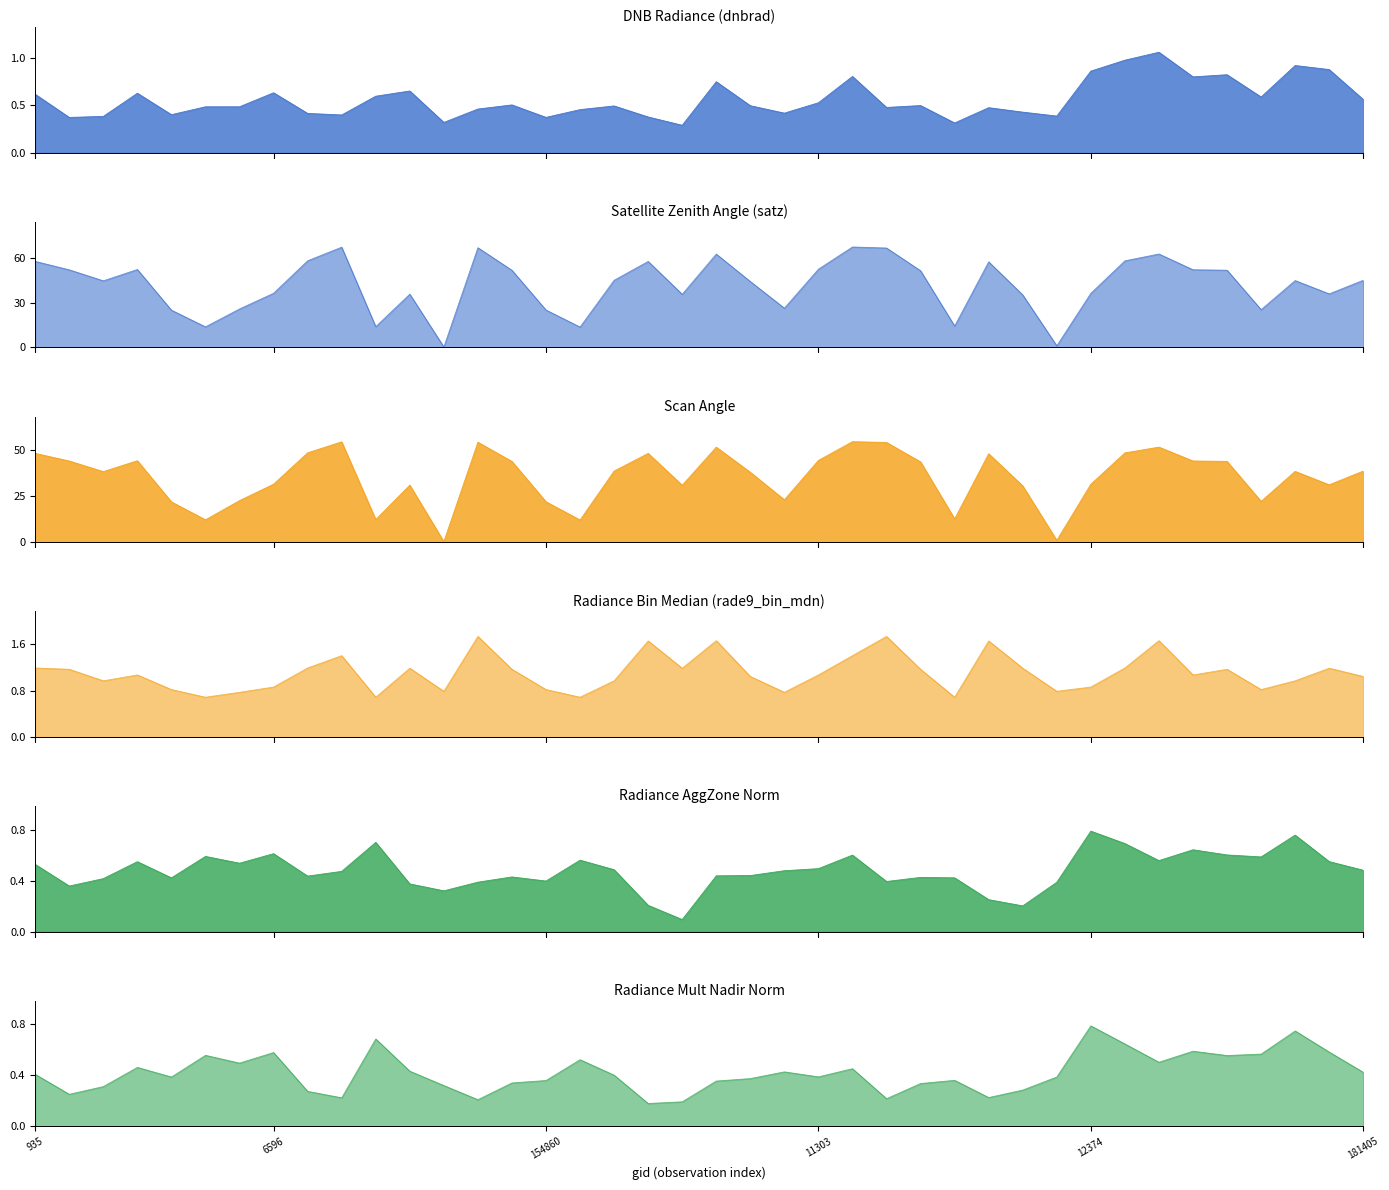

How many lines are shown in the chart?

6